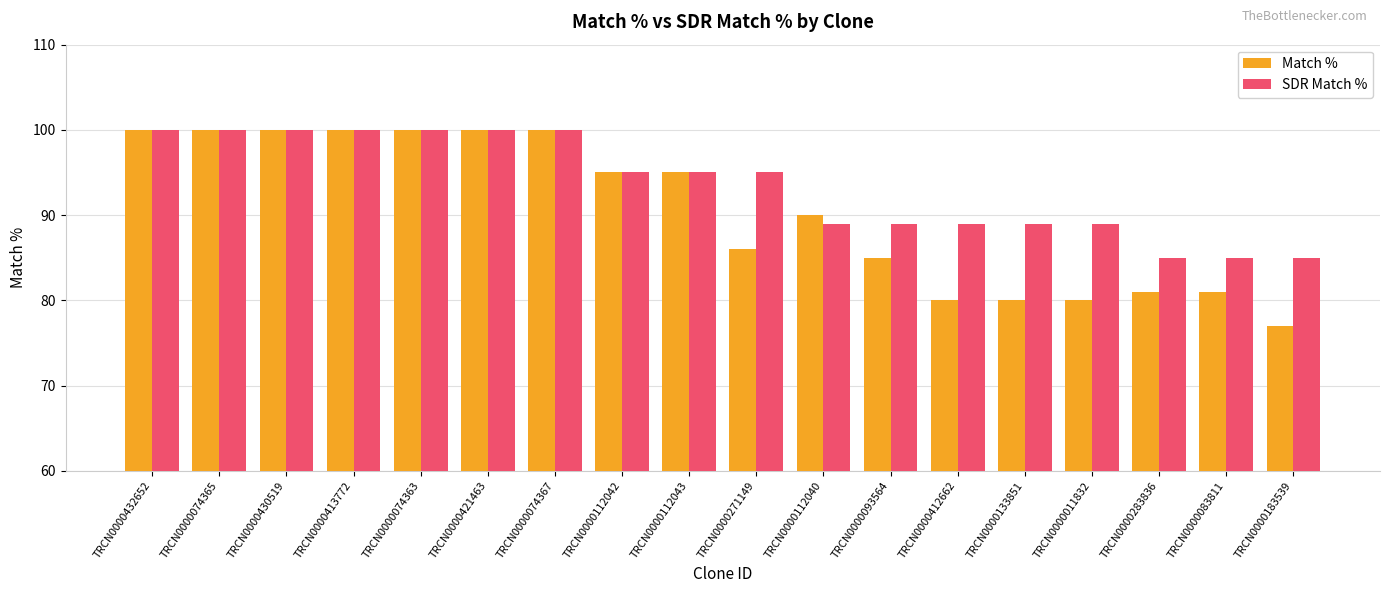

What is the difference between the maximum and second lowest values in the SDR Match % series?

15